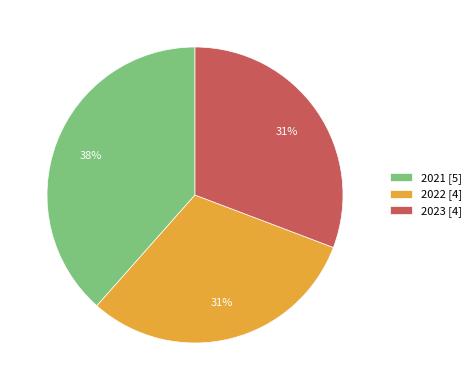

Is the sum of 2023 [4] and 2021 [5] greater than half?

Yes